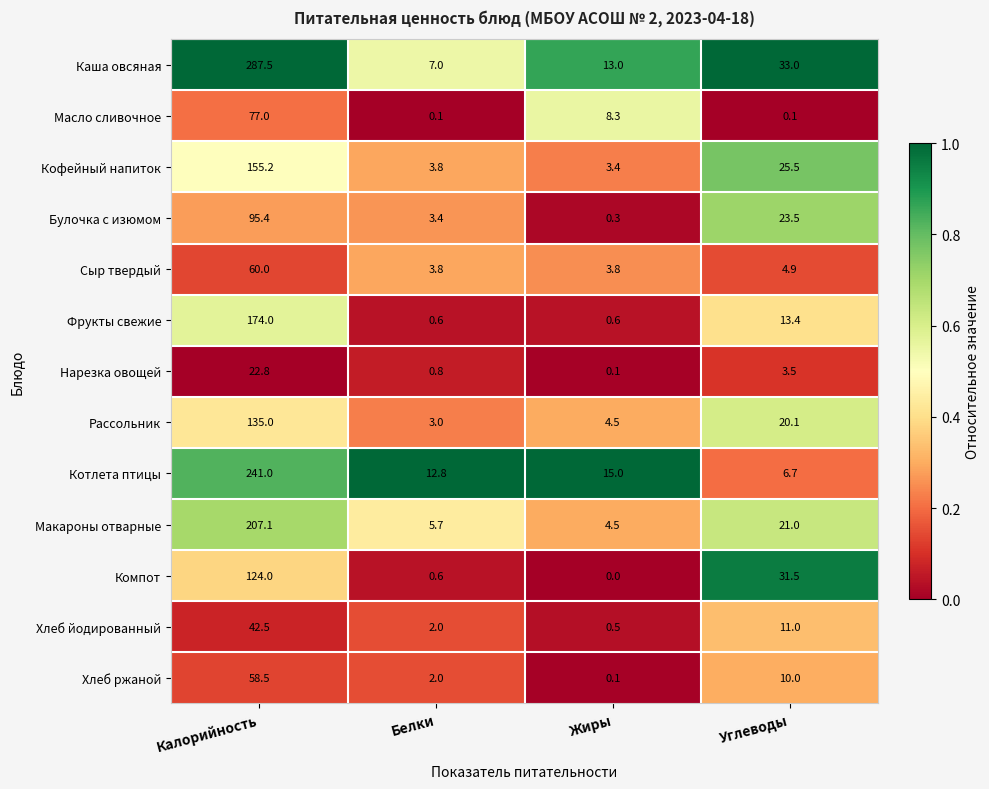

What is the difference between the maximum and minimum values in the Фрукты свежие series?

173.4